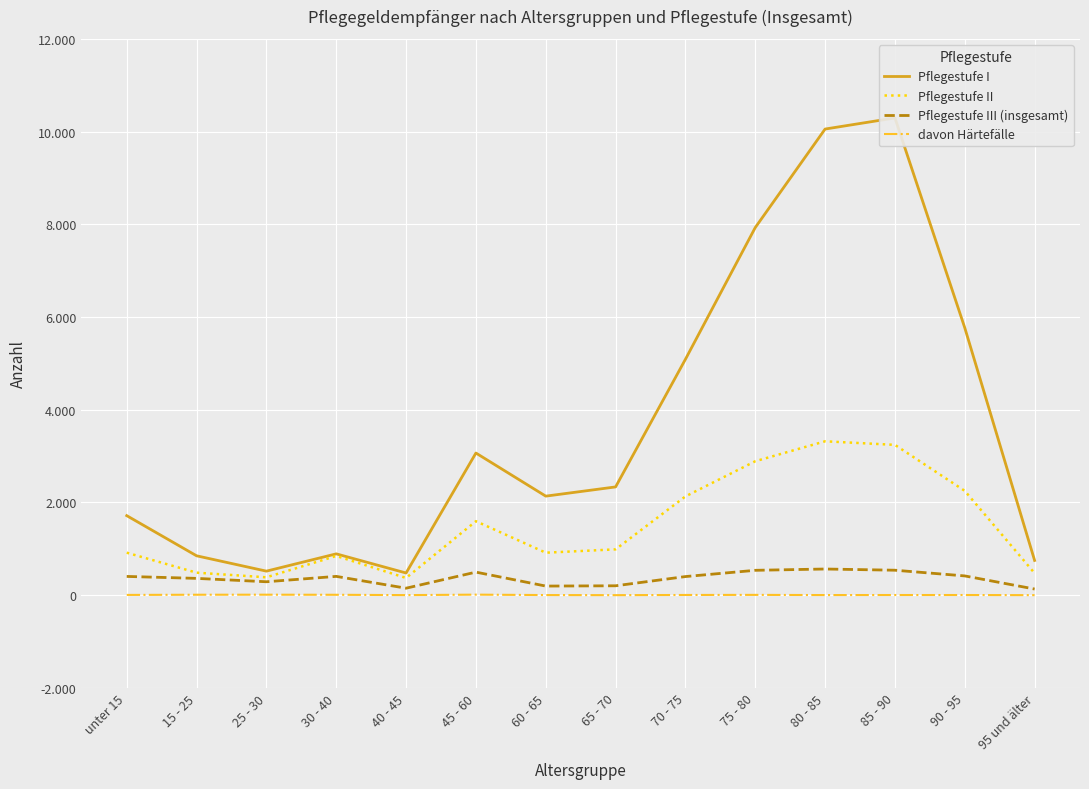

True or false: Pflegestufe II and Pflegestufe I cross at least once.

False